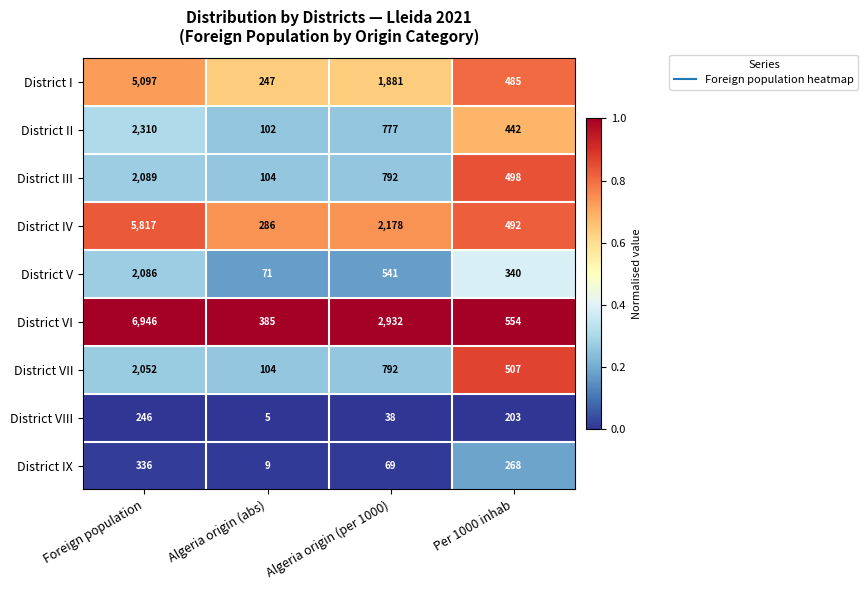

What is the difference between the highest and lowest values at Algeria origin (abs)?

380